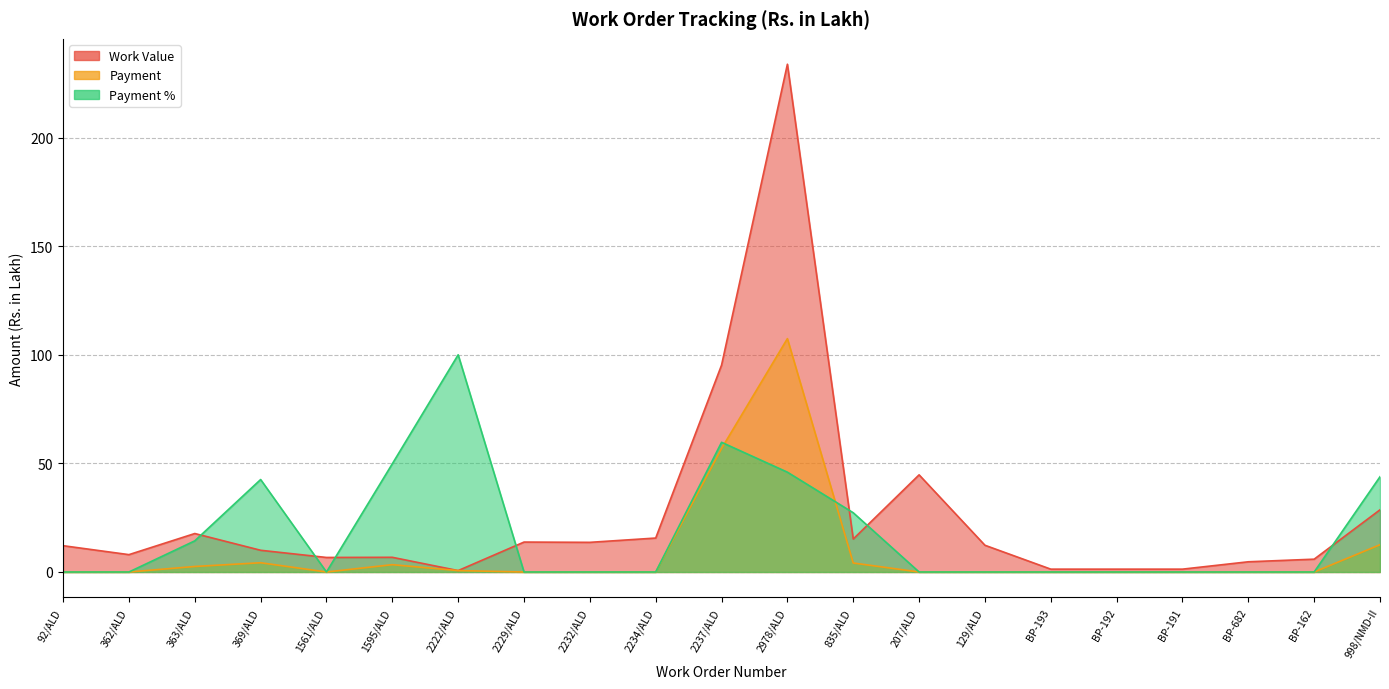

Reading right to left, list all the values displayed in this chart.

Work Value: 998/NMD-II=28.6	BP-162=5.9	BP-682=4.7	BP-191=1.3	BP-192=1.3	BP-193=1.3	129/ALD=12.3	207/ALD=44.7	835/ALD=15.2	2978/ALD=233.8	2237/ALD=95.2	2234/ALD=15.6	2232/ALD=13.7	2229/ALD=13.8	2222/ALD=0.7	1595/ALD=6.8	1561/ALD=6.7	369/ALD=10.0	363/ALD=17.7	362/ALD=8.0	92/ALD=12.1
Payment: 998/NMD-II=12.6	BP-162=0.0	BP-682=0.0	BP-191=0.0	BP-192=0.0	BP-193=0.0	129/ALD=0.0	207/ALD=0.0	835/ALD=4.1	2978/ALD=107.5	2237/ALD=56.9	2234/ALD=0.0	2232/ALD=0.0	2229/ALD=0.0	2222/ALD=0.7	1595/ALD=3.4	1561/ALD=0.0	369/ALD=4.3	363/ALD=2.5	362/ALD=0.0	92/ALD=0.0
Payment %: 998/NMD-II=43.9	BP-162=0.0	BP-682=0.0	BP-191=0.0	BP-192=0.0	BP-193=0.0	129/ALD=0.0	207/ALD=0.0	835/ALD=27.3	2978/ALD=46.0	2237/ALD=59.7	2234/ALD=0.0	2232/ALD=0.0	2229/ALD=0.0	2222/ALD=100.0	1595/ALD=49.8	1561/ALD=0.0	369/ALD=42.6	363/ALD=14.3	362/ALD=0.0	92/ALD=0.0